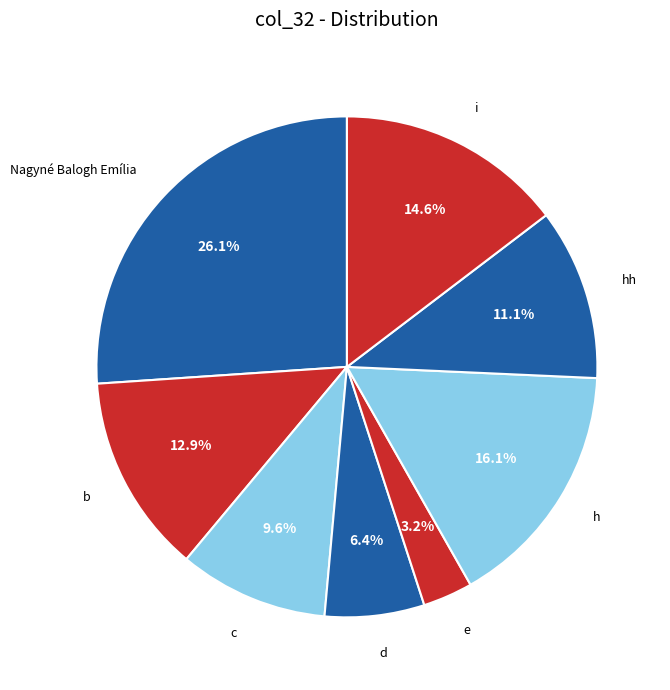

How many segments does this pie chart have?

8